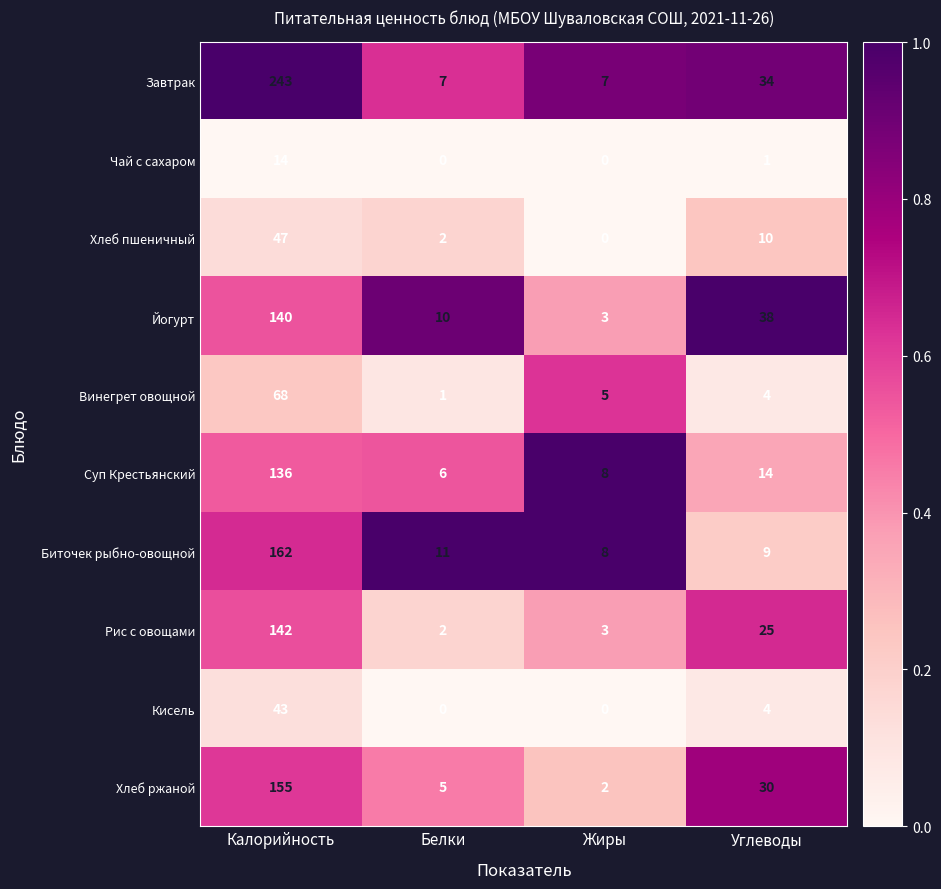

What is the difference between the maximum and second lowest values in the Йогурт series?

130